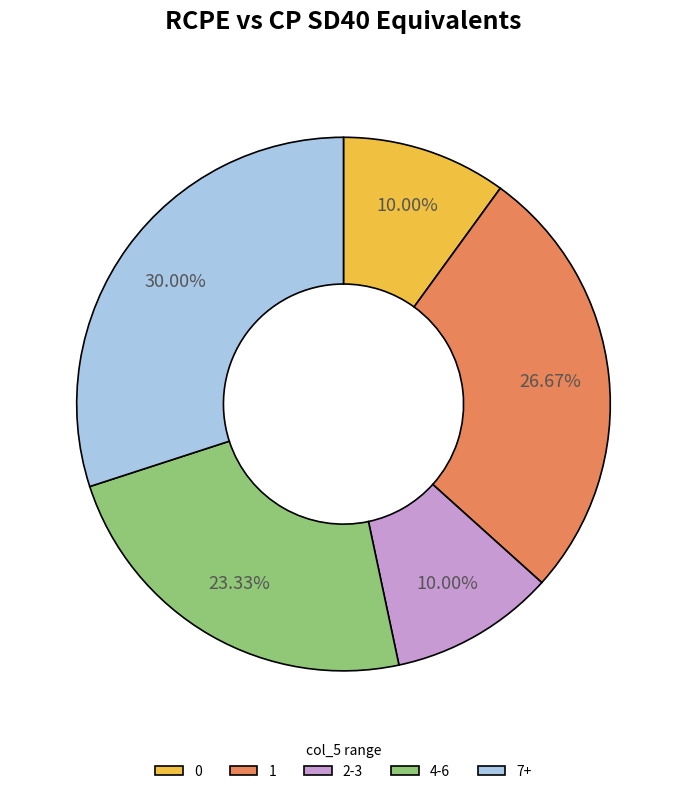

Between 0 and 4-6, which is larger?

4-6